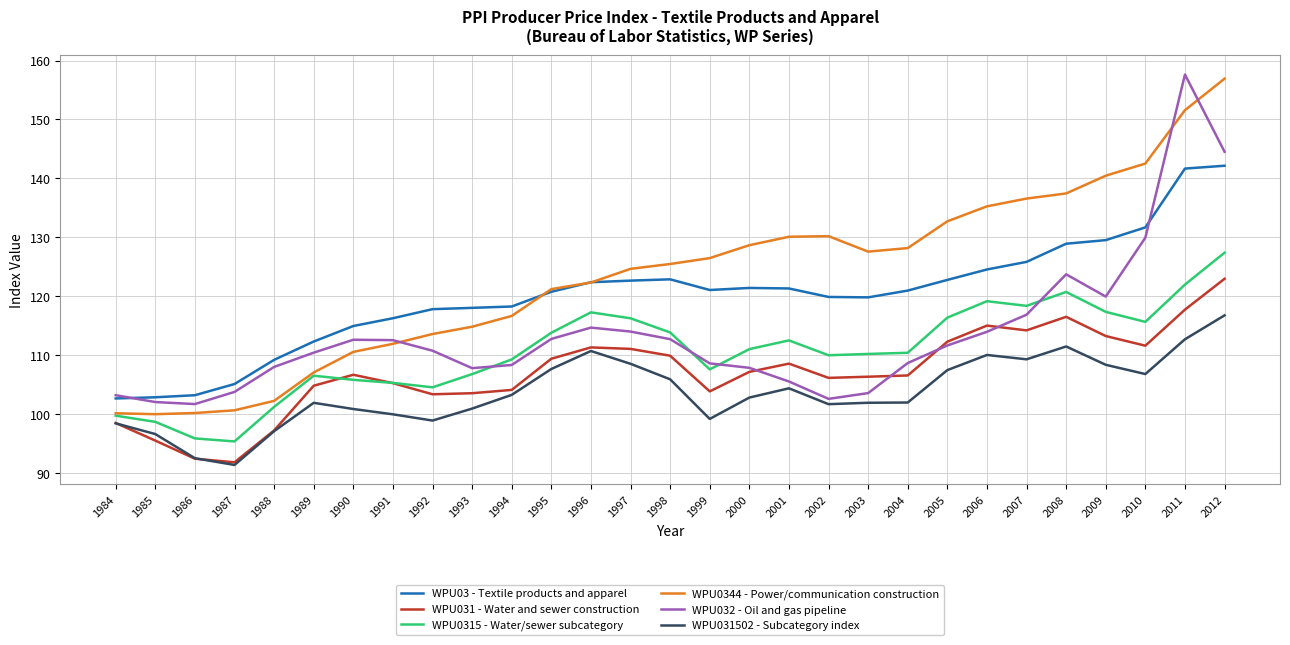

Between 1999 and 2009, which series saw the biggest shift?

WPU0344 - Power/communication construction